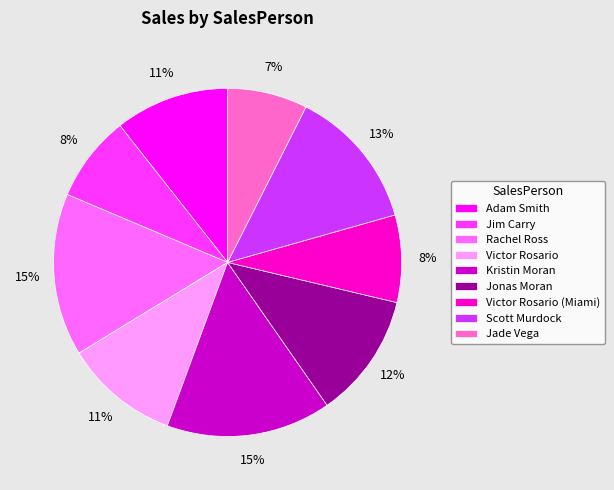

Do Jim Carry and Kristin Moran together represent more than half of the pie?

No